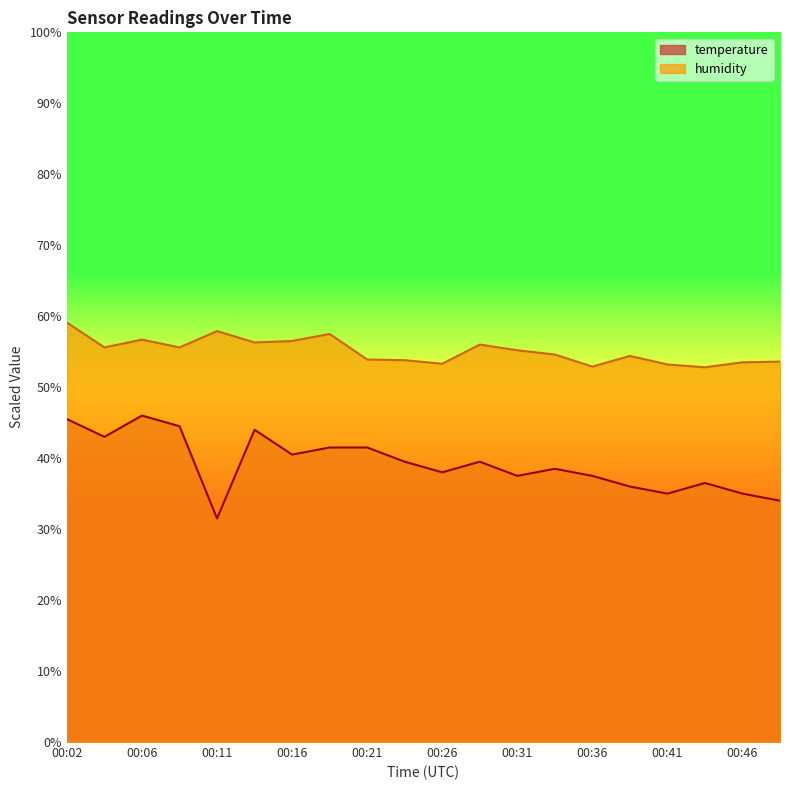

Rank the series at 00:06 from highest to lowest value.

humidity, temperature